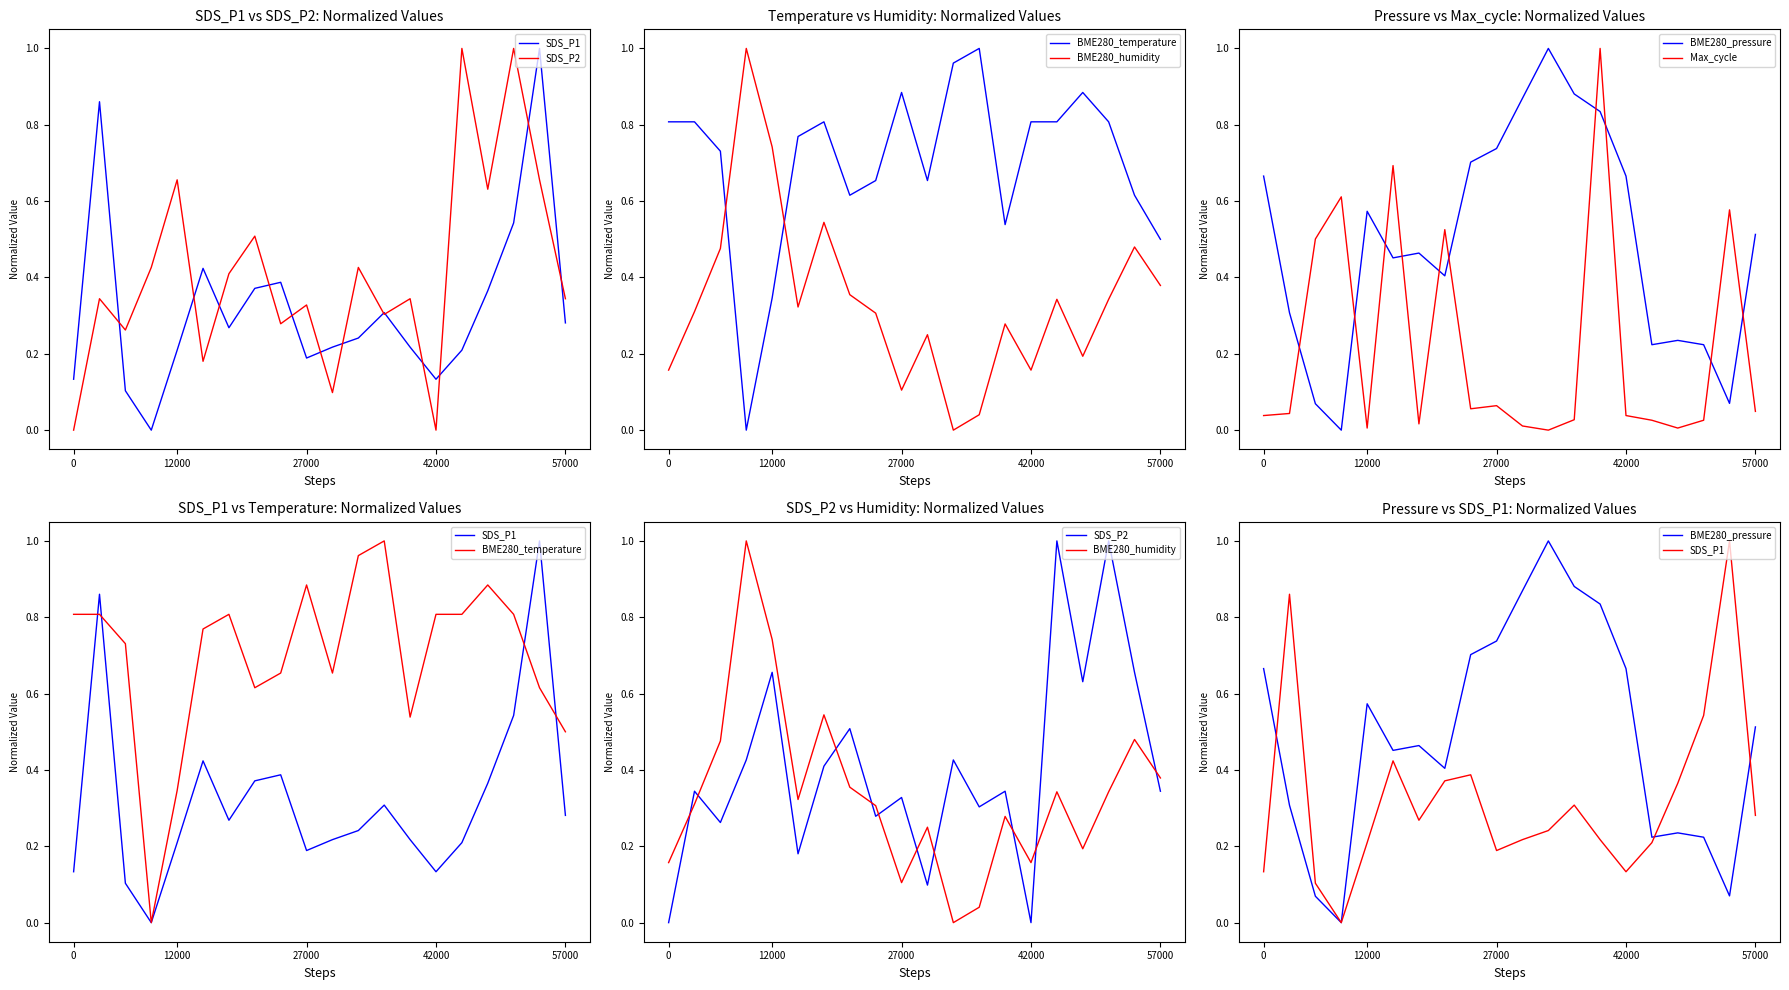

At 16, list the series in order from largest to smallest.

BME280_temperature, SDS_P2, SDS_P1, BME280_pressure, BME280_humidity, Max_cycle